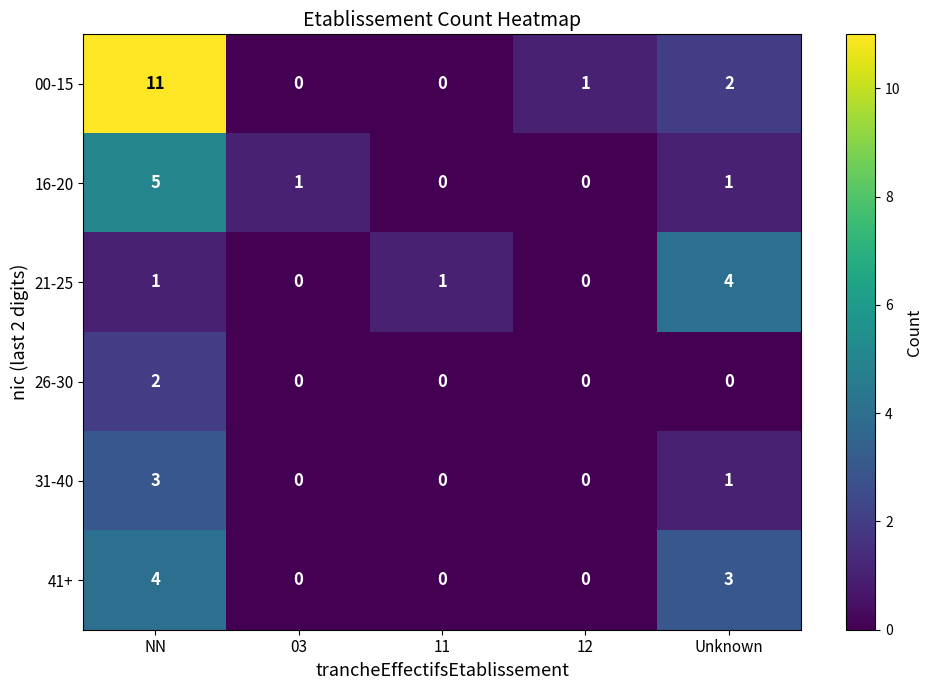

Where does the 16-20 series first go above 1?

NN